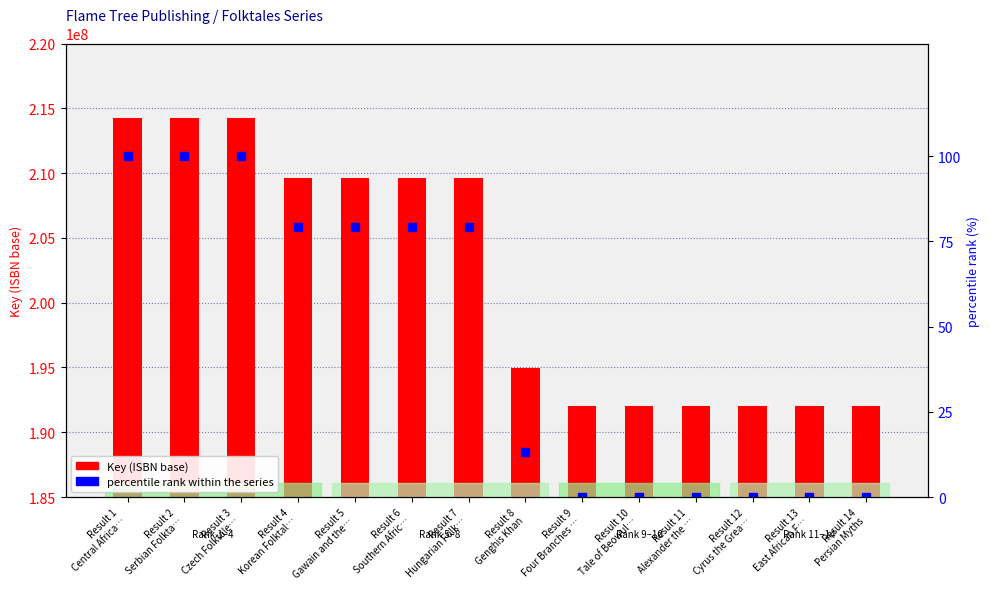

What is the difference between the Key (ISBN base) values at Result 5
Gawain and the… and Result 1
Central Africa…?

4613170.0